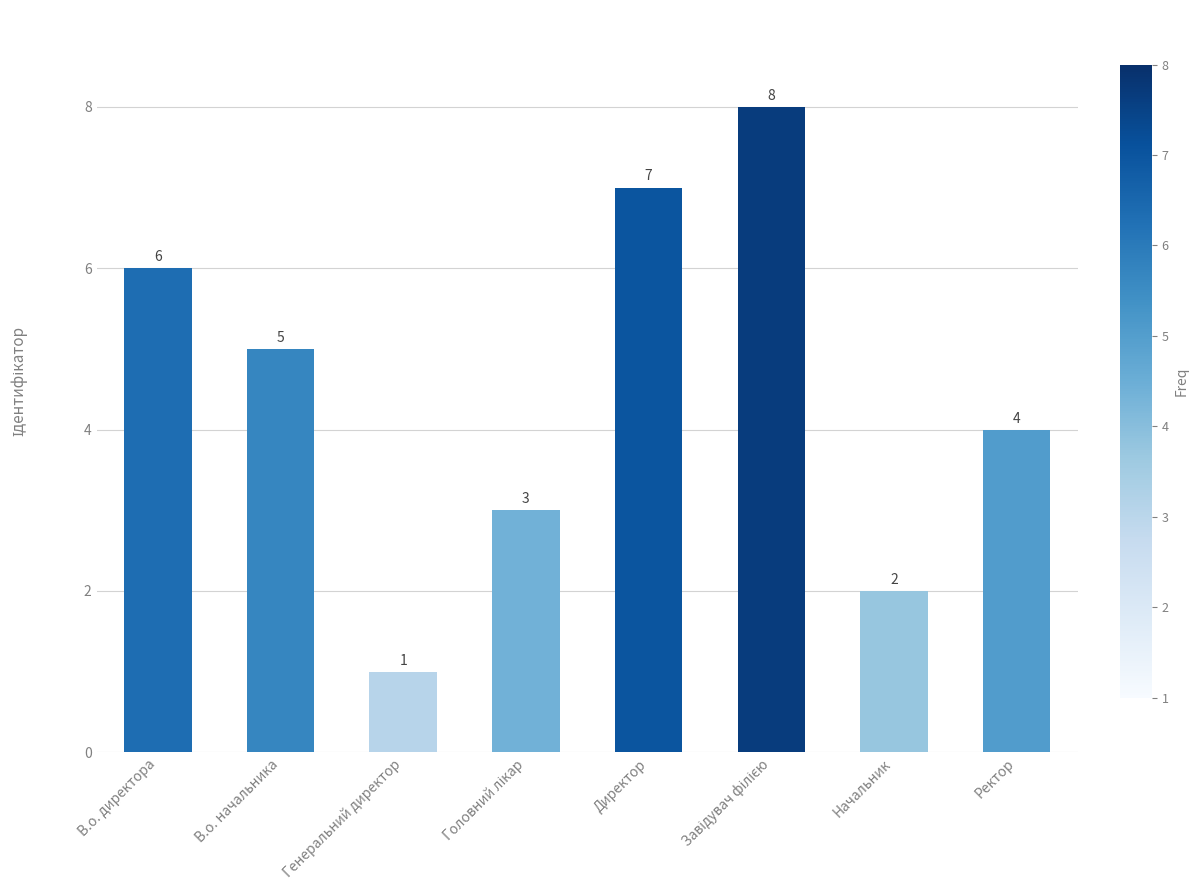

Reading right to left, extract all data points from this chart.

4	2	8	7	3	1	5	6